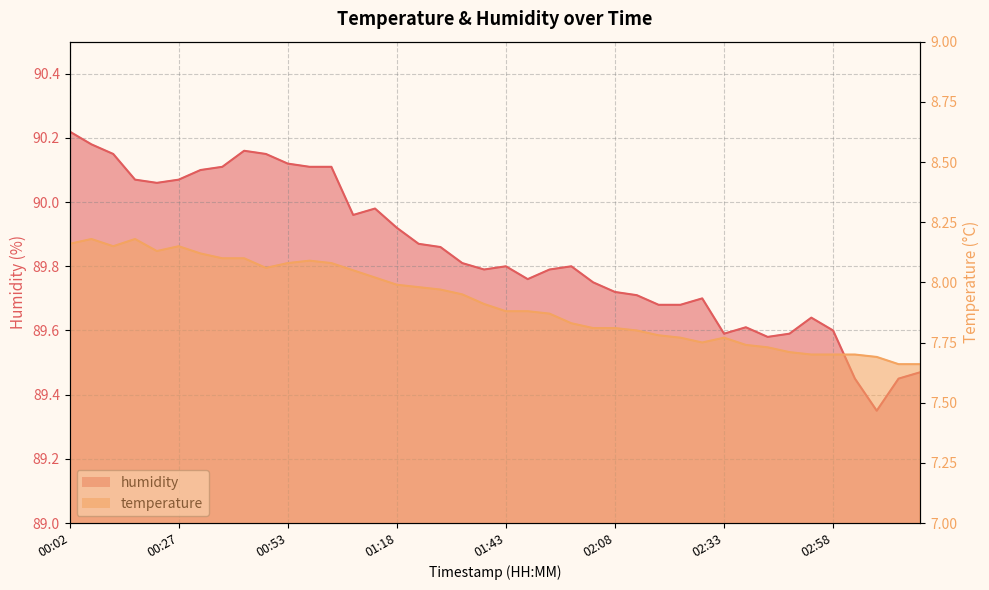

What is the label of the 26th point from the left?

02:08